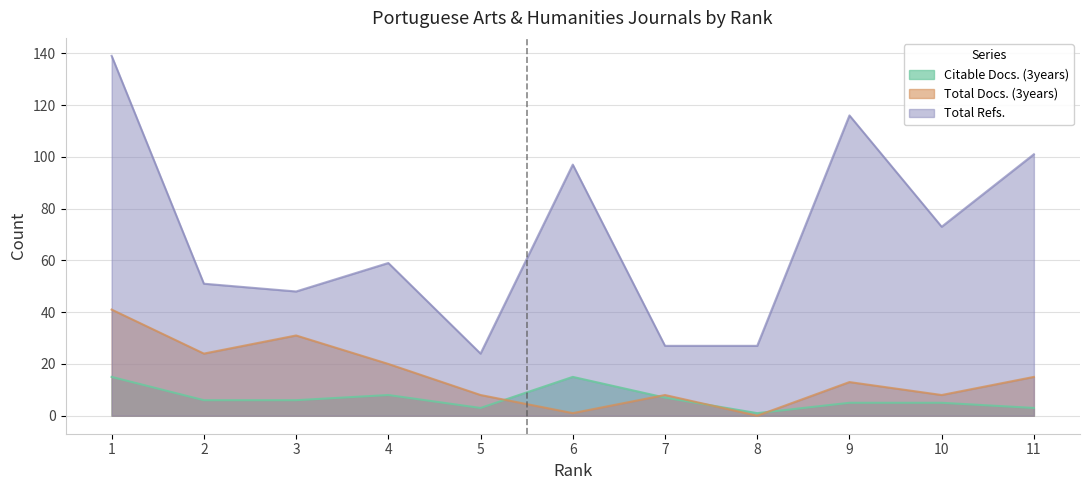

How many lines are shown in the chart?

3